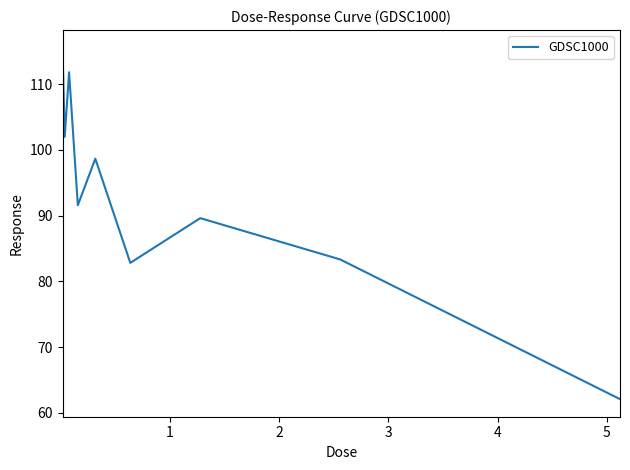

What is the maximum value shown in the chart?

115.6